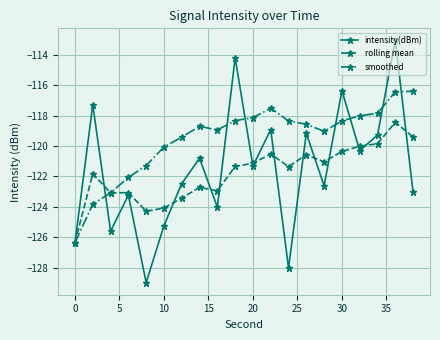

How many lines are shown in the chart?

3